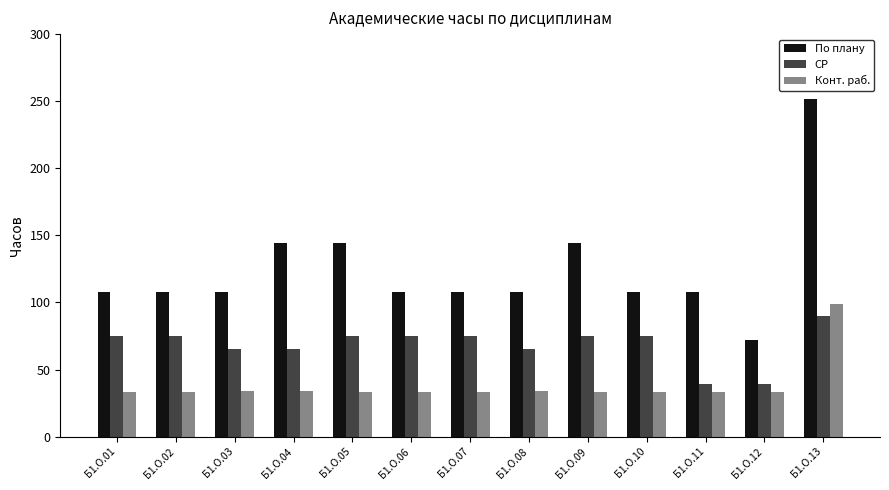

At how many categories does at least one series exceed 37?

13